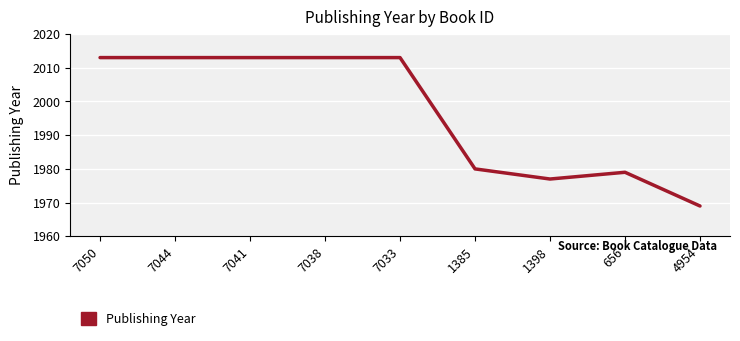

Reading left to right, transcribe all the data shown in this chart.

2013	2013	2013	2013	2013	1980	1977	1979	1969